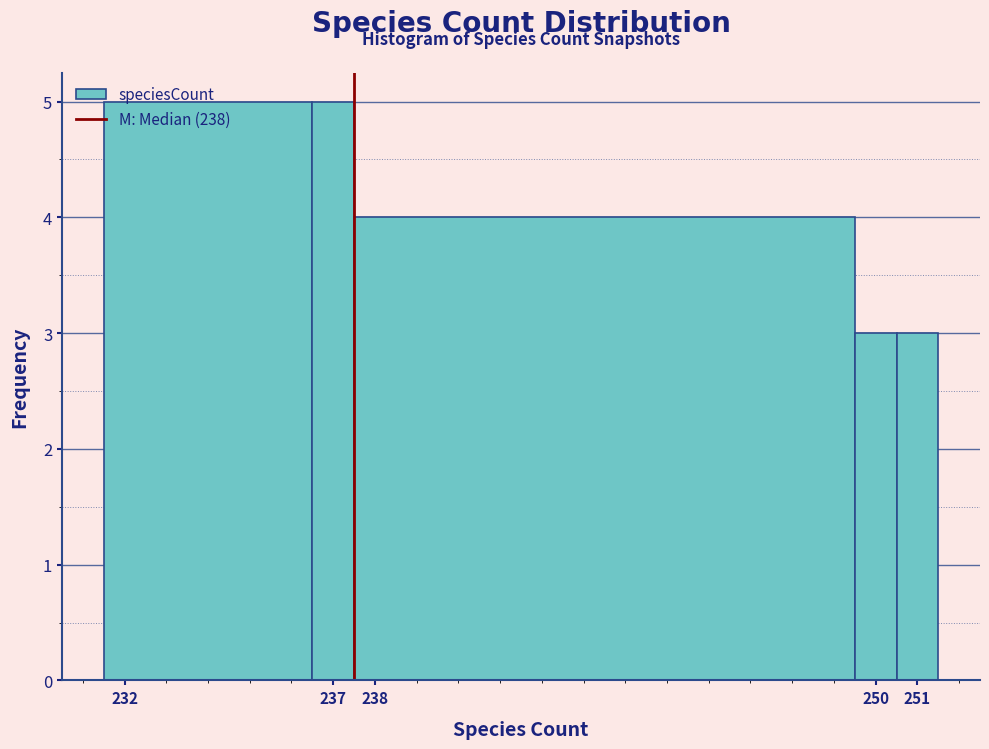

Reading left to right, transcribe this chart: for each bar, give the range it covers on the x-axis and its height. The values are not printed on the chart, so give them approximately, as read against the axis.

231.5 to 236.5: 5
236.5 to 237.5: 5
237.5 to 249.5: 4
249.5 to 250.5: 3
250.5 to 251.5: 3